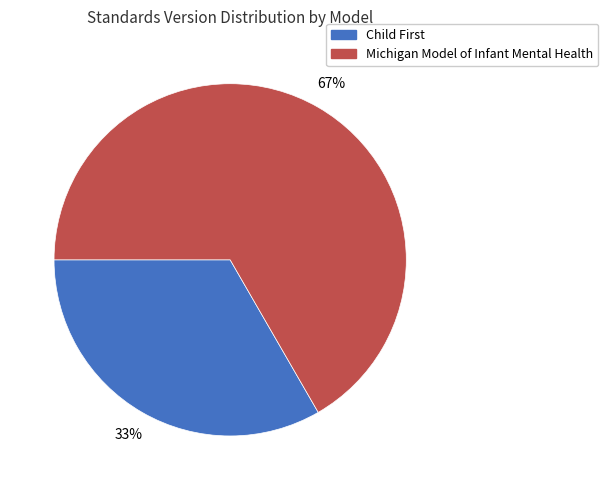

To the nearest percent, what portion does Michigan Model of Infant Mental Health represent?

67%